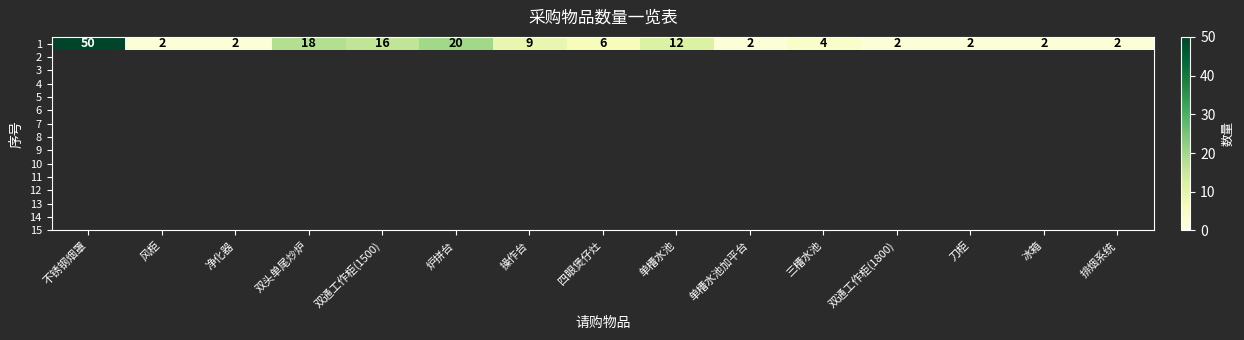

What is the sum of all values?

149